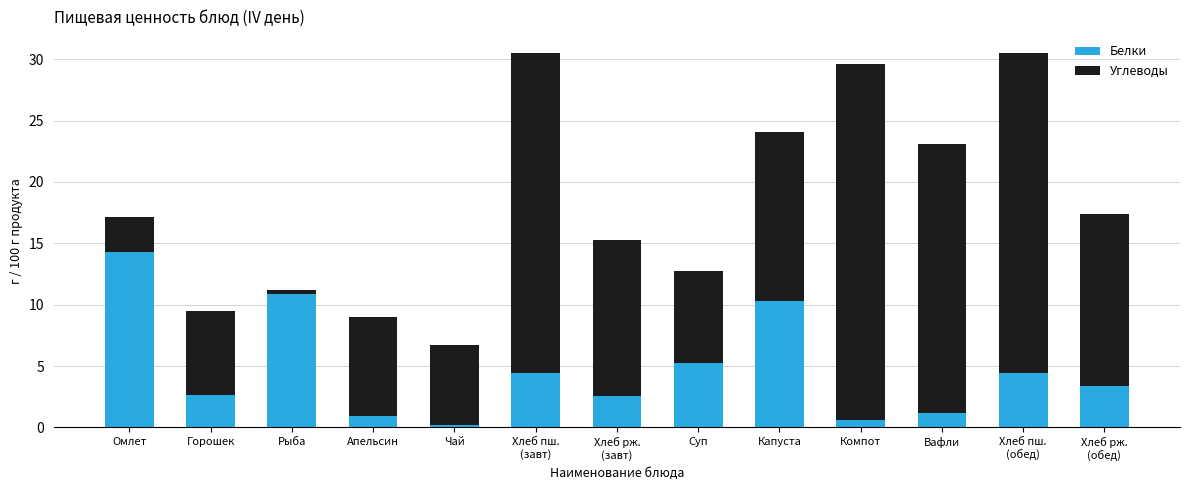

What is the sum of all Белки values?

61.1